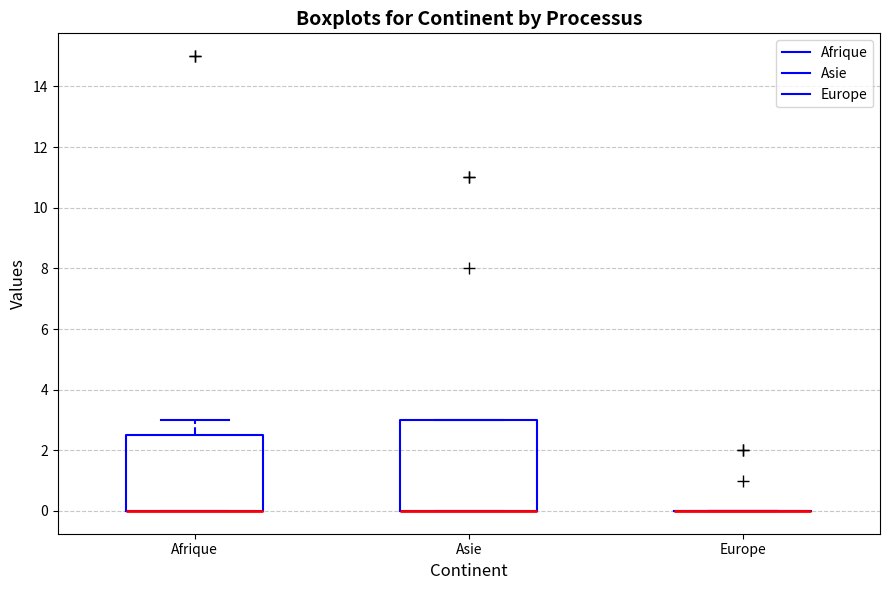

Reading left to right, transcribe this box plot: for each box, give where its median line is, the range the box spans, and where its two whiskers end, as read against the y-axis. The values are not printed on the chart, so give them approximately, as read against the axis.

Afrique: median 0.0 (drawn on the box's lower edge), box 0.0 to 2.6, whiskers 0.0 to 3.0
Asie: median 0.0 (drawn on the box's lower edge), box 0.0 to 3.0, whiskers 0.0 to 3.0
Europe: box collapsed to a line at 0.0, whiskers 0.0 to 0.0